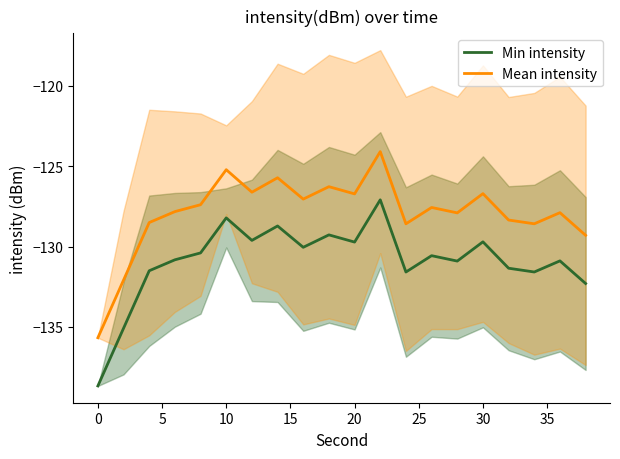

The value of Min intensity at 0 is -138.7. True or false?

True